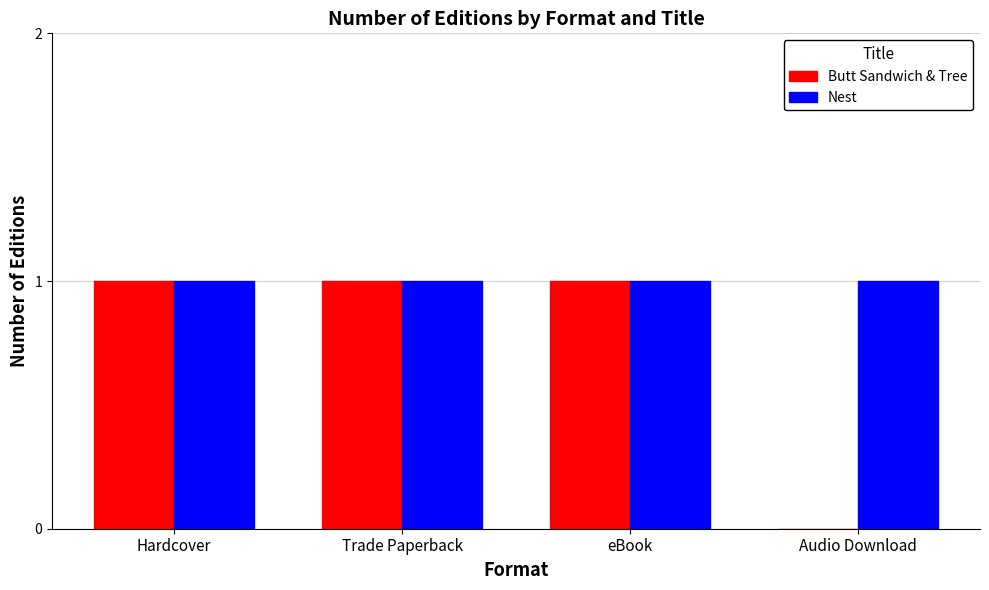

Which series has the largest total across all categories?

Nest